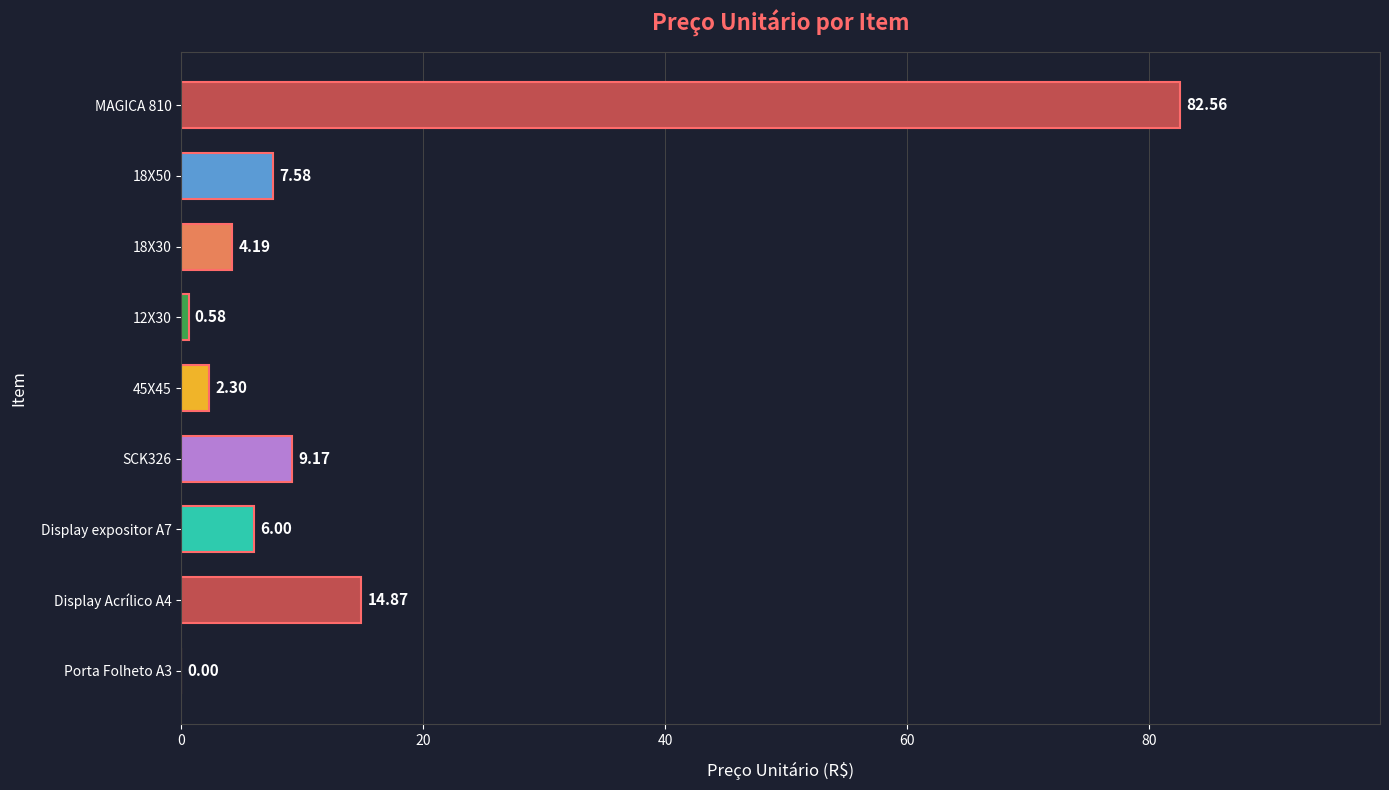

What is the sum of the values at Porta Folheto A3 and SCK326?

9.2